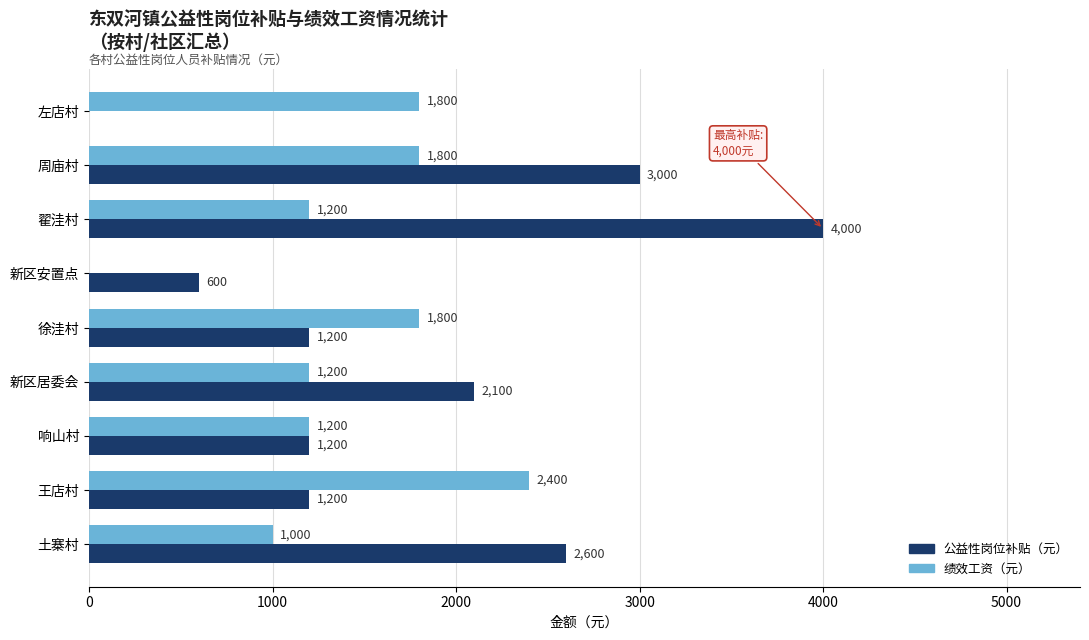

True or false: 绩效工资（元） has a value of 1831 at 新区居委会.

False